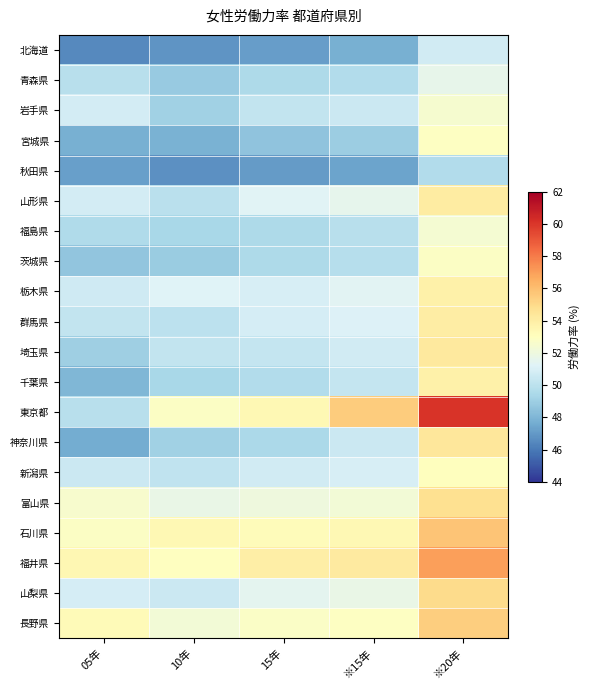

Rank the series at 15年 from lowest to highest value.

秋田県, 北海道, 宮城県, 神奈川県, 青森県, 茨城県, 福島県, 千葉県, 岩手県, 埼玉県, 新潟県, 群馬県, 栃木県, 山形県, 山梨県, 富山県, 長野県, 石川県, 東京都, 福井県